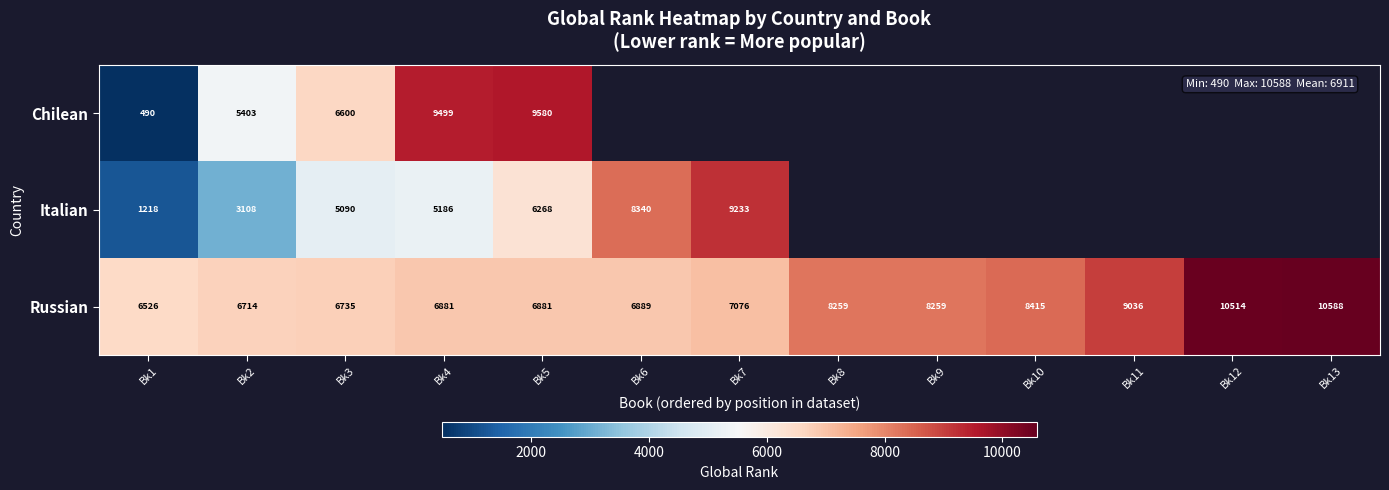

Between Bk3 and Bk5, which series saw the biggest shift?

Chilean